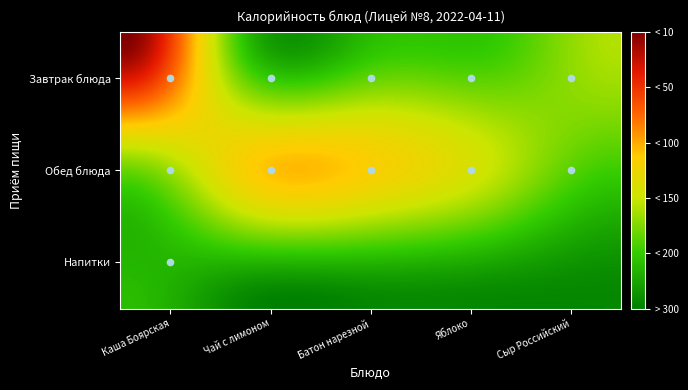

What is the sum of the Каша "Боярская" values at 4 and 3?

160